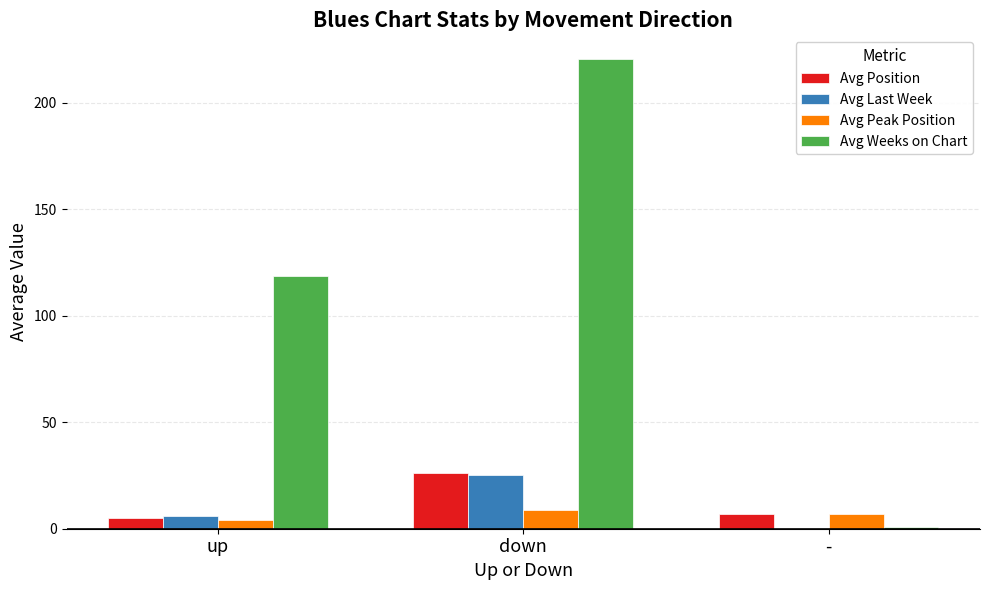

How many data points does each series have?

3